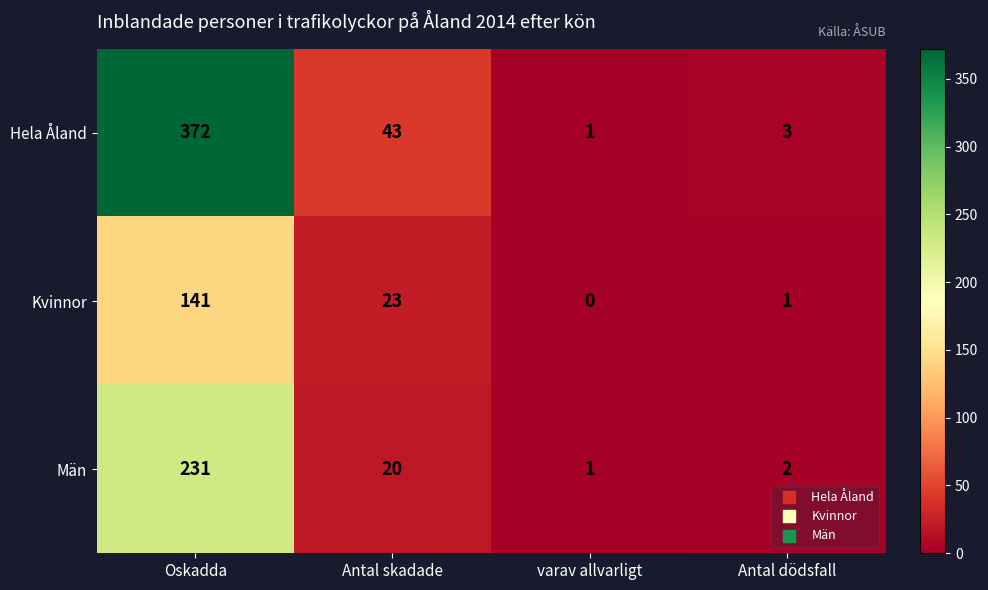

At which category is the sum across all series the highest?

Oskadda